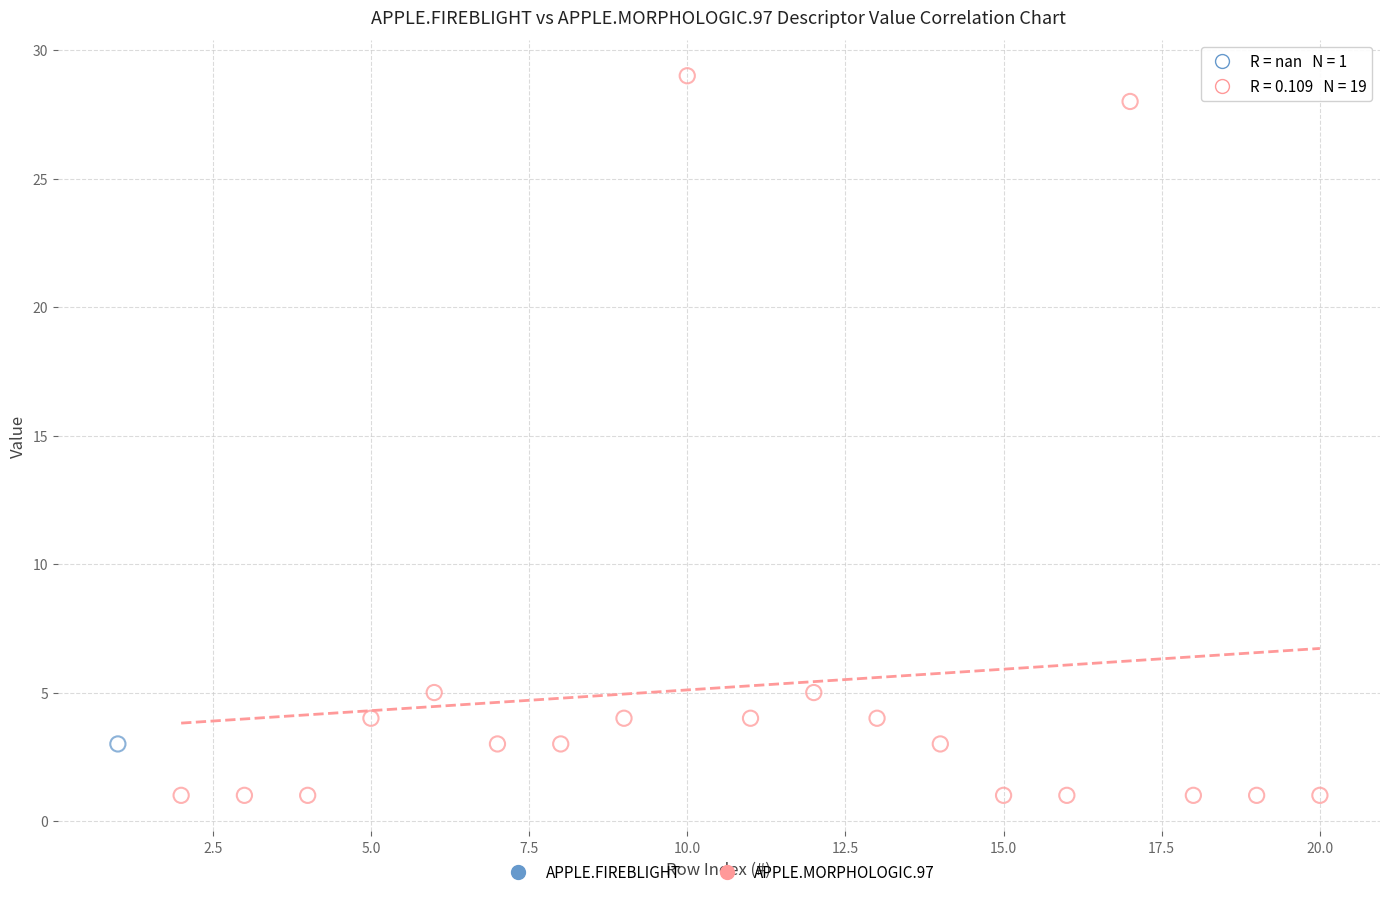

What are all the series names shown in the legend?

APPLE.FIREBLIGHT, APPLE.MORPHOLOGIC.97